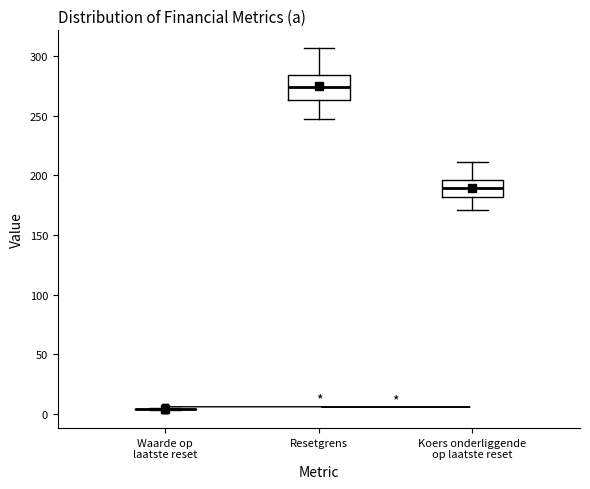

Reading left to right, read every box against the y-axis: the position of its median line, the range the box covers, and the ends of its whiskers. The values are not printed on the chart, so give them approximately, as read against the axis.

Waarde op laatste reset: box collapsed to a line at 5, whiskers 5 to 5
Resetgrens: median 275, box 265 to 285, whiskers 245 to 305
Koers onderliggende op laatste reset: median 190, box 180 to 195, whiskers 170 to 210